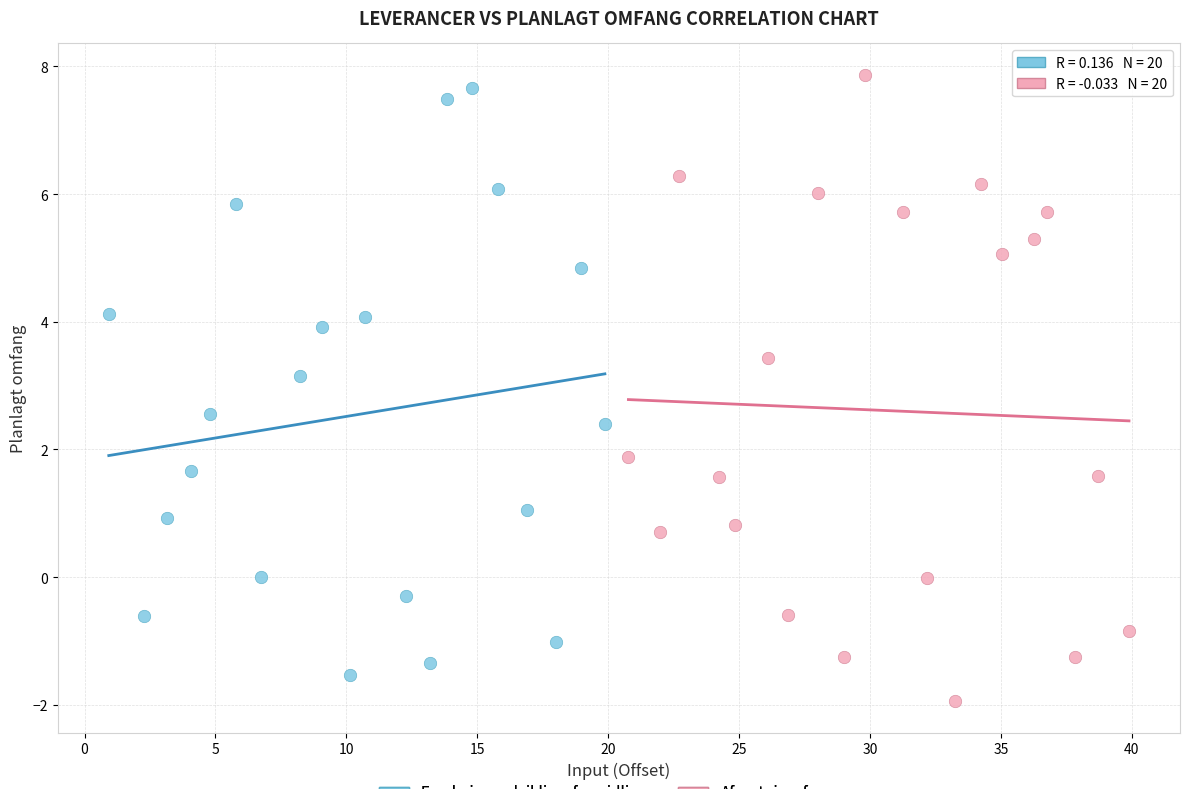

Which series has the largest Y range (max minus min)?

Afsaetningsfremme